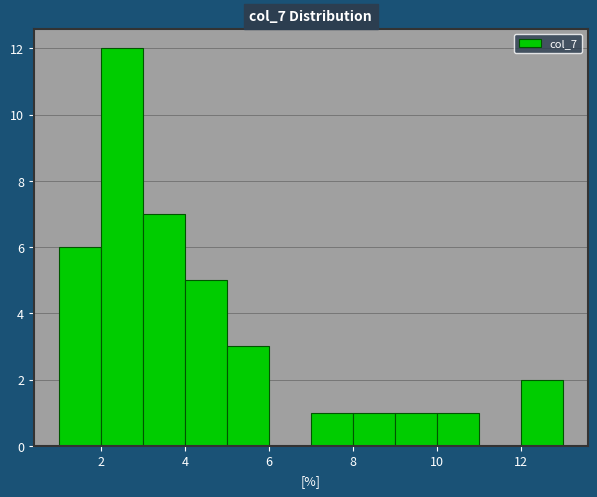

How tall is the bar that spans 9 to 10 on the x-axis? The values are not printed on the chart, so give them approximately, as read against the axis.

1